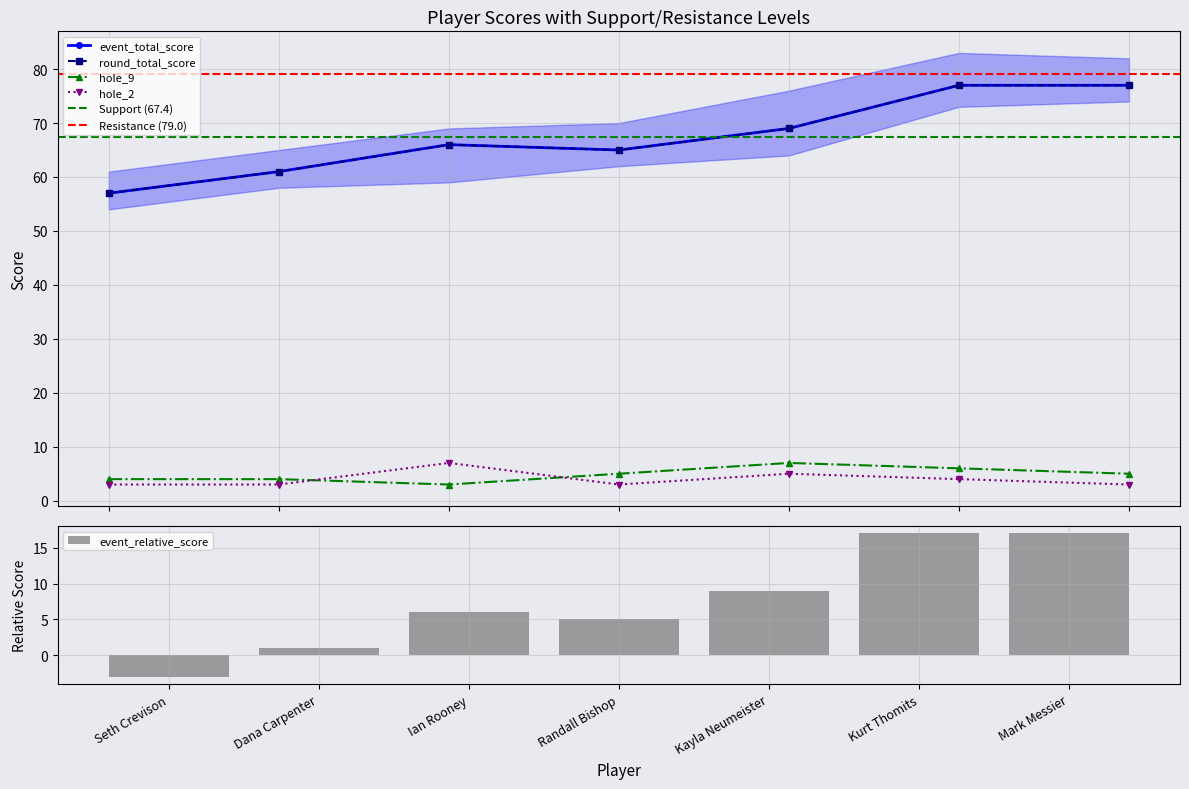

Which series has the largest total across all categories?

event_relative_score